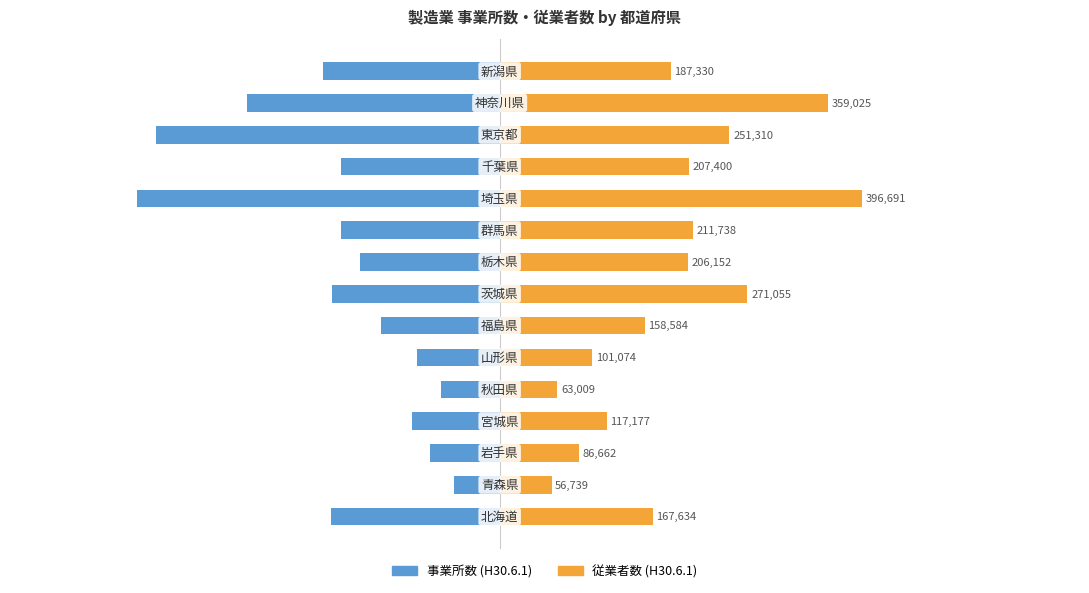

What are all the series names shown in the legend?

事業所数 (H30.6.1), 従業者数 (H30.6.1)